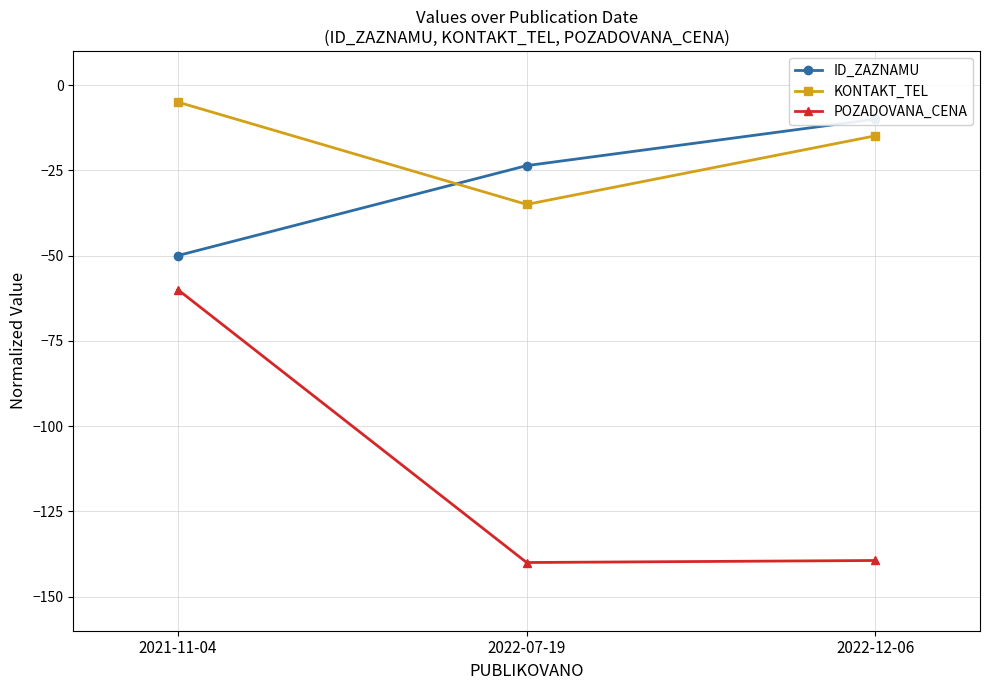

What is the difference between the KONTAKT_TEL values at 2021-11-04 and 2022-12-06?

9.9